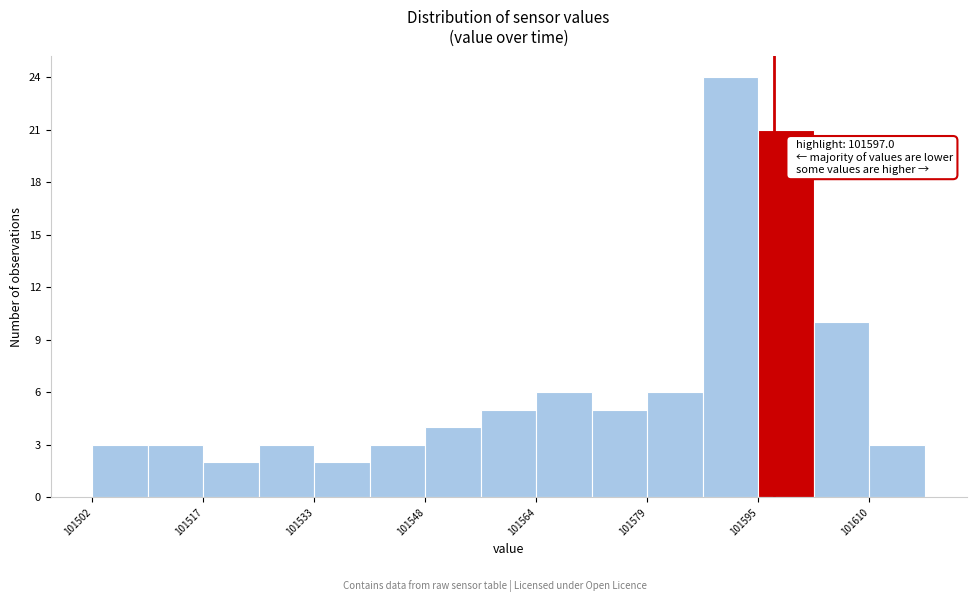

Around what value on the x-axis is the tallest bar? Give the approximate position of its centre, as read against the axis.

101590